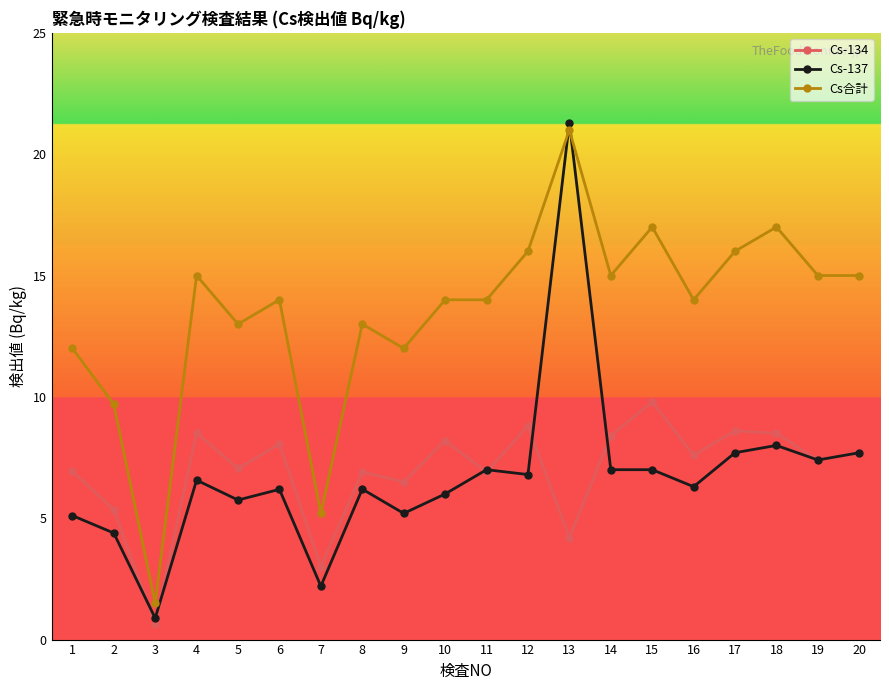

What is the difference between the Cs合計 values at 20 and 5?

2.0